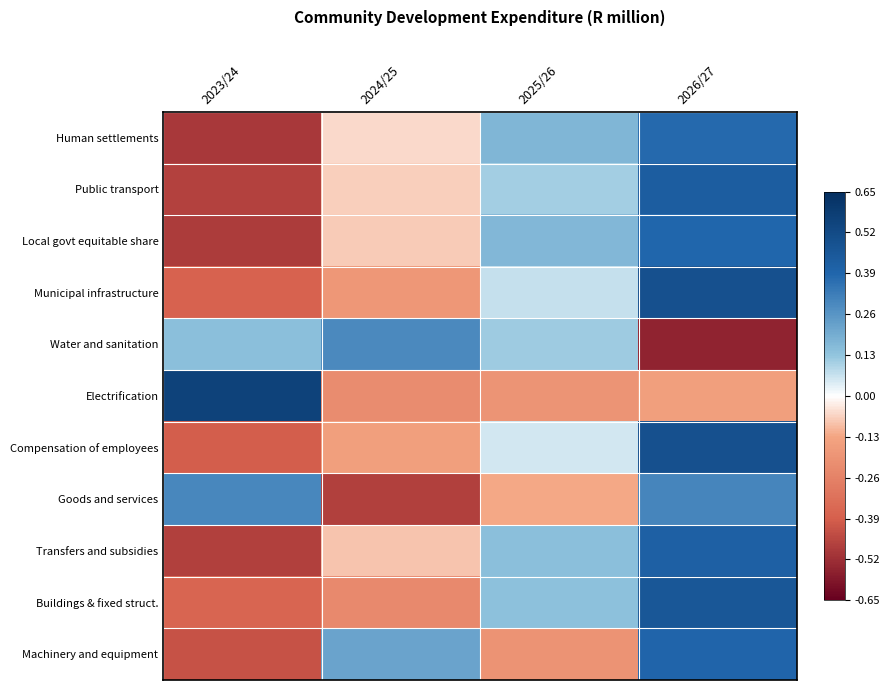

Which label corresponds to the largest value in the chart?

2023/24